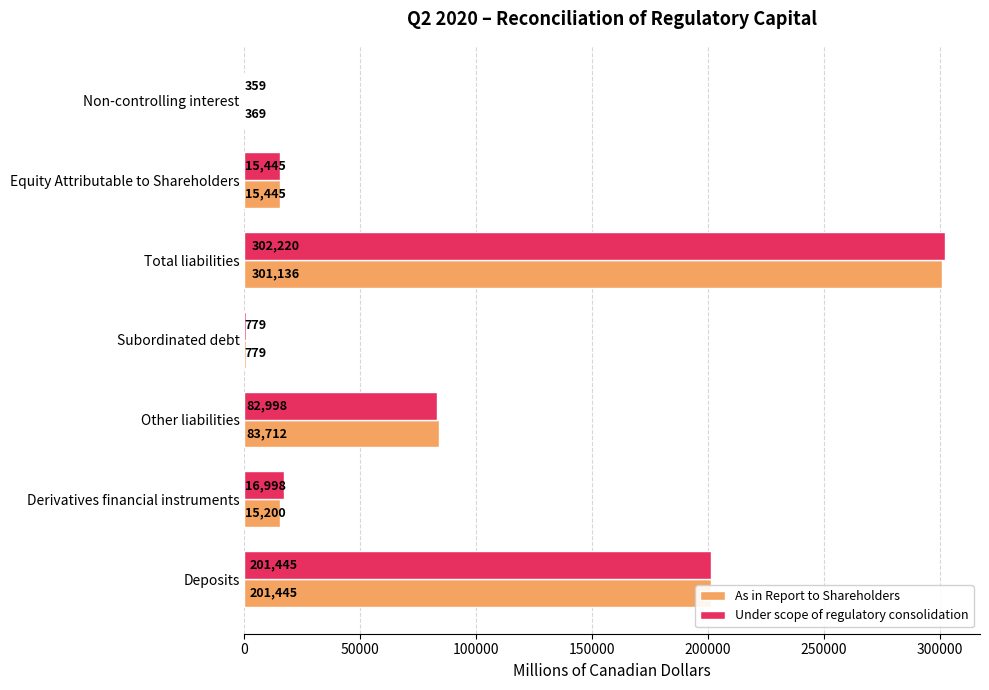

Which series has the largest total across all categories?

Under scope of regulatory consolidation